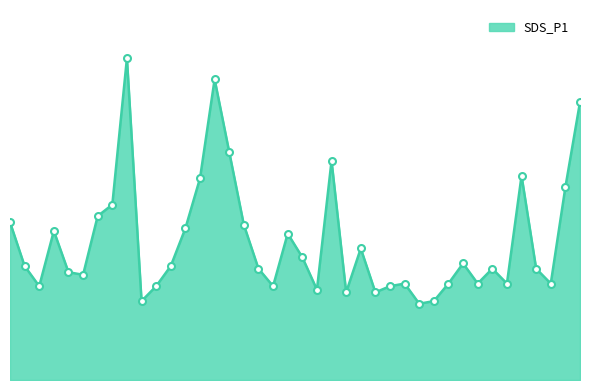

Reading left to right, list all the values displayed in this chart.

1.8	1.3	1.1	1.7	1.2	1.2	1.9	2.0	3.7	0.9	1.1	1.3	1.7	2.3	3.4	2.6	1.8	1.3	1.1	1.7	1.4	1.0	2.5	1.0	1.5	1.0	1.1	1.1	0.9	0.9	1.1	1.3	1.1	1.3	1.1	2.3	1.3	1.1	2.2	3.2